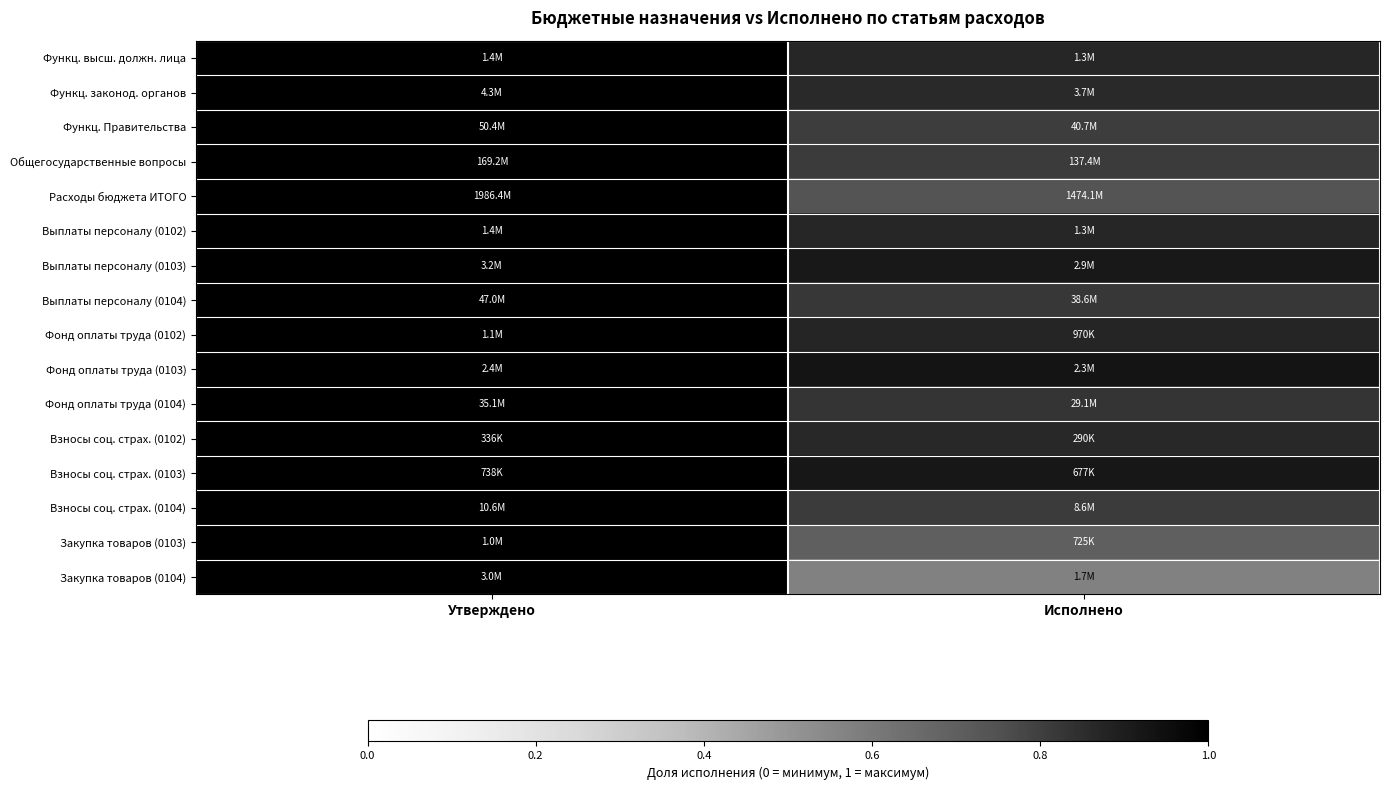

Count the number of categories in the chart.

2